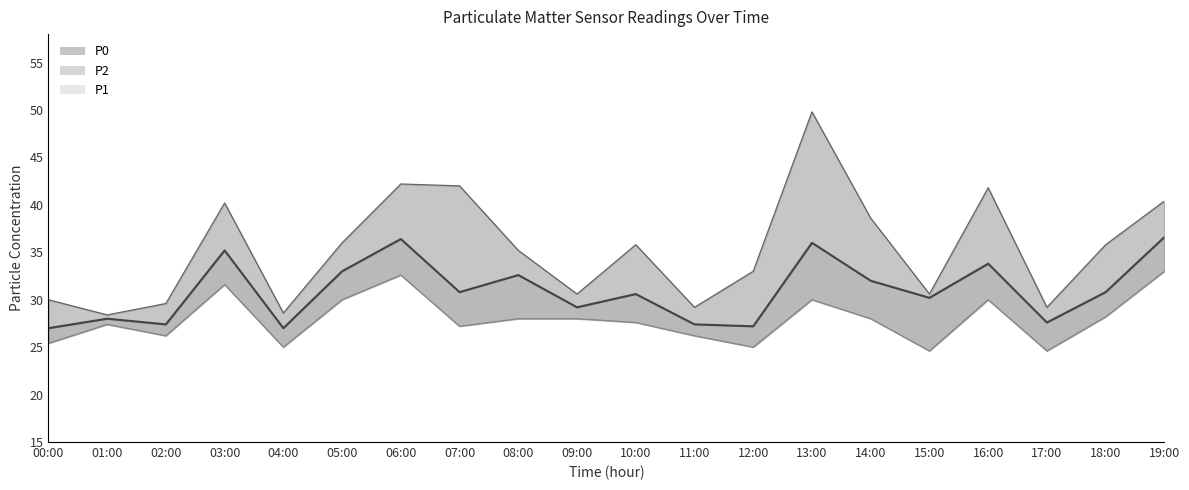

The value of P0 at 11:00 is 35.9. True or false?

False